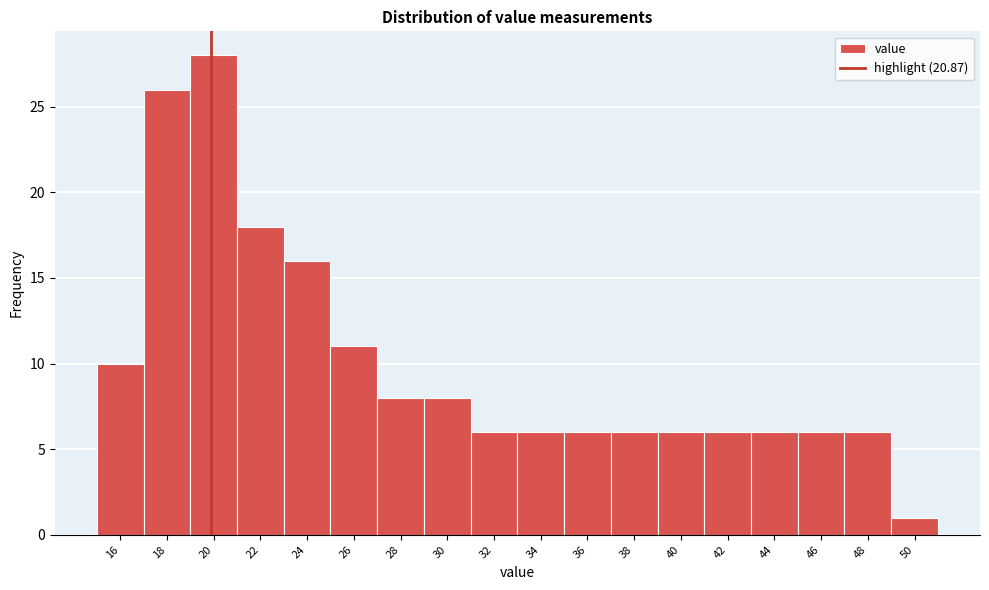

Reading left to right, extract all data points from this chart.

10	26	28	18	16	11	8	8	6	6	6	6	6	6	6	6	6	1